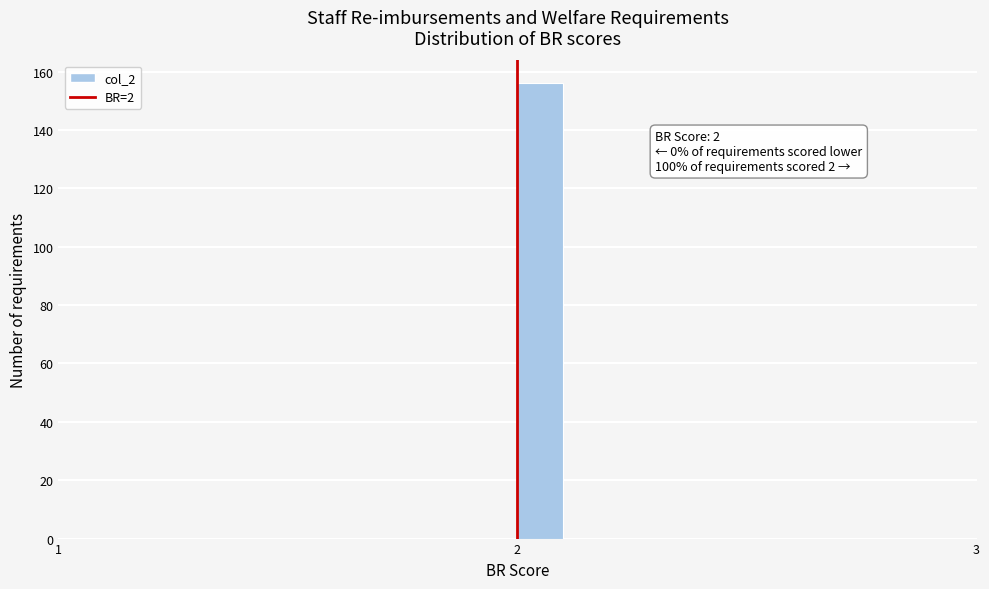

Read against the x-axis, roughly where is the centre of the tallest bar?

2.1